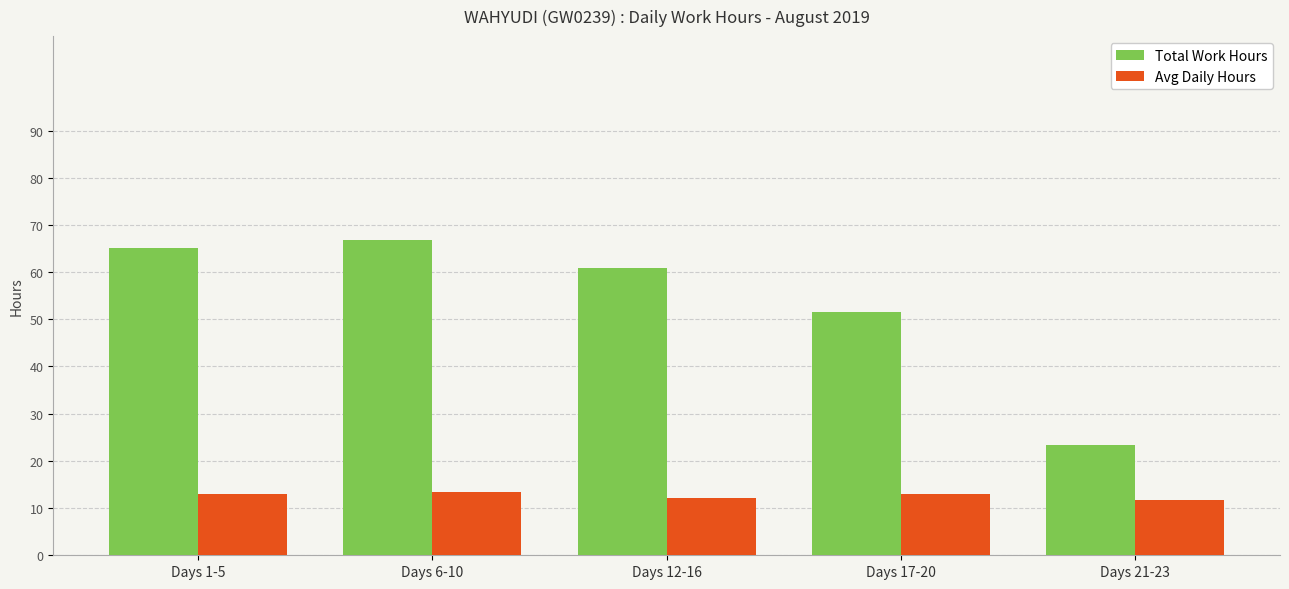

What is the difference between the highest and lowest values at Days 6-10?

53.4